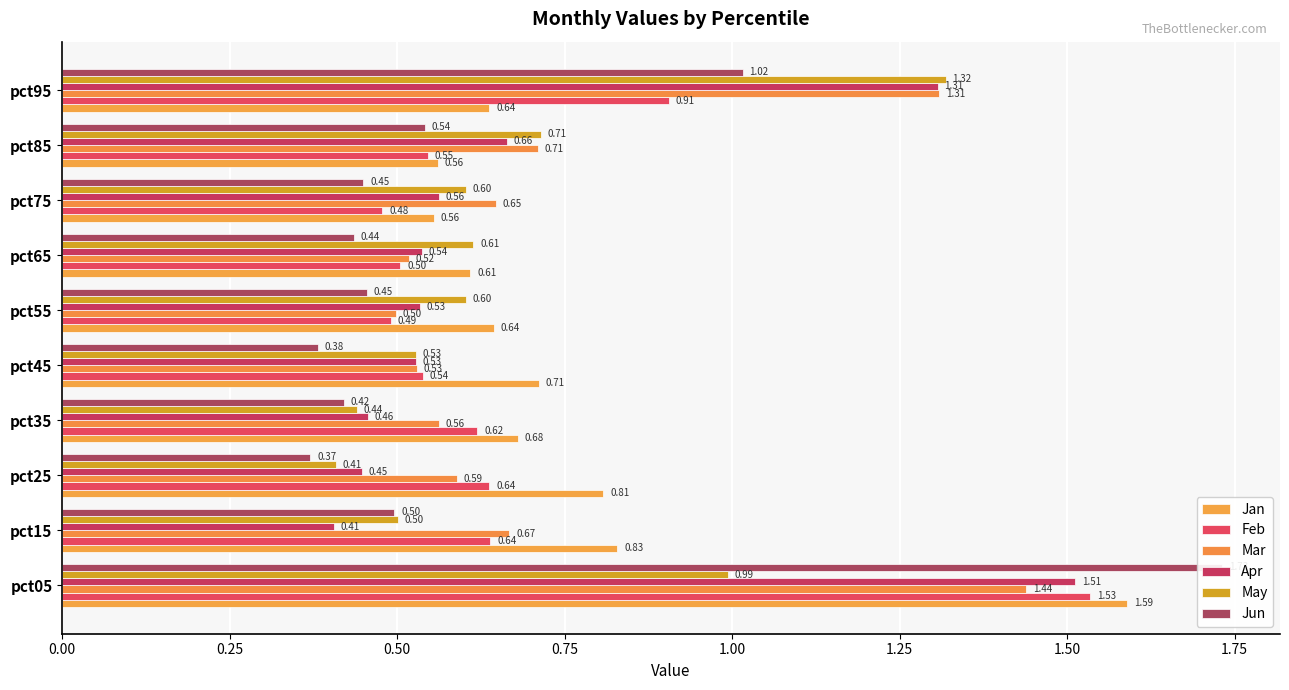

Reading left to right, transcribe all the data shown in this chart.

Jan: 1.6	0.8	0.8	0.7	0.7	0.6	0.6	0.6	0.6	0.6
Feb: 1.5	0.6	0.6	0.6	0.5	0.5	0.5	0.5	0.5	0.9
Mar: 1.4	0.7	0.6	0.6	0.5	0.5	0.5	0.6	0.7	1.3
Apr: 1.5	0.4	0.4	0.5	0.5	0.5	0.5	0.6	0.7	1.3
May: 1.0	0.5	0.4	0.4	0.5	0.6	0.6	0.6	0.7	1.3
Jun: 1.7	0.5	0.4	0.4	0.4	0.5	0.4	0.4	0.5	1.0